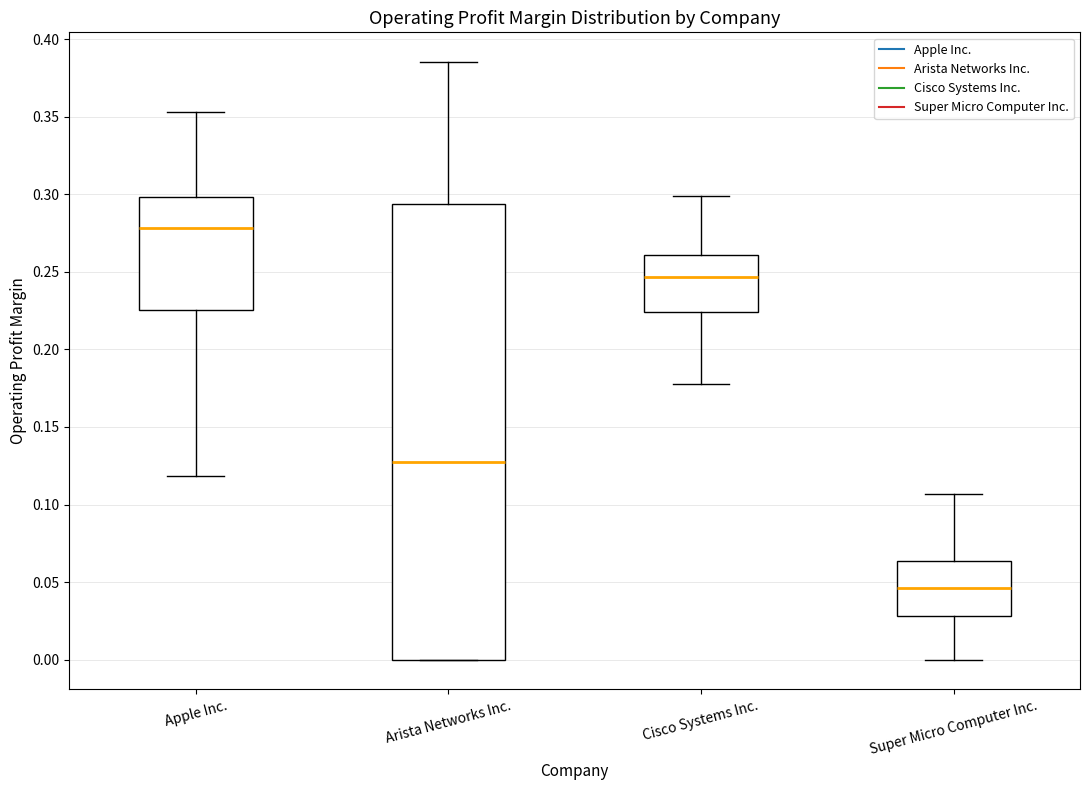

Which box has the lowest median line?

Super Micro Computer Inc.